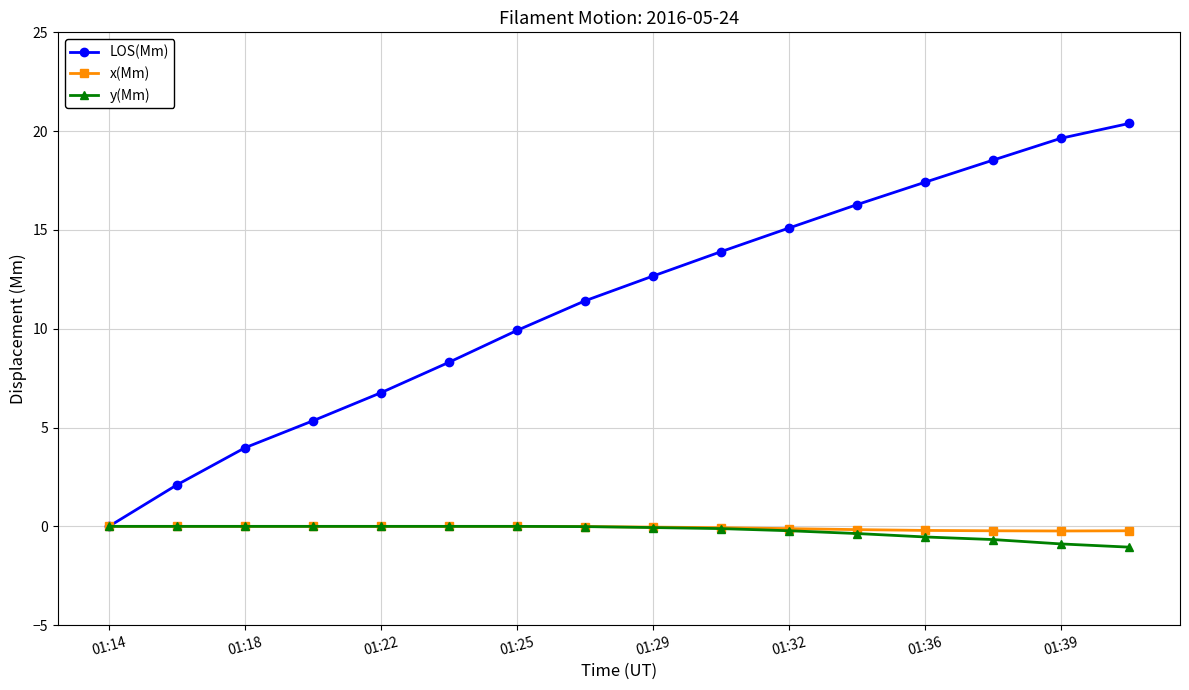

Which series has the largest total across all categories?

LOS(Mm)